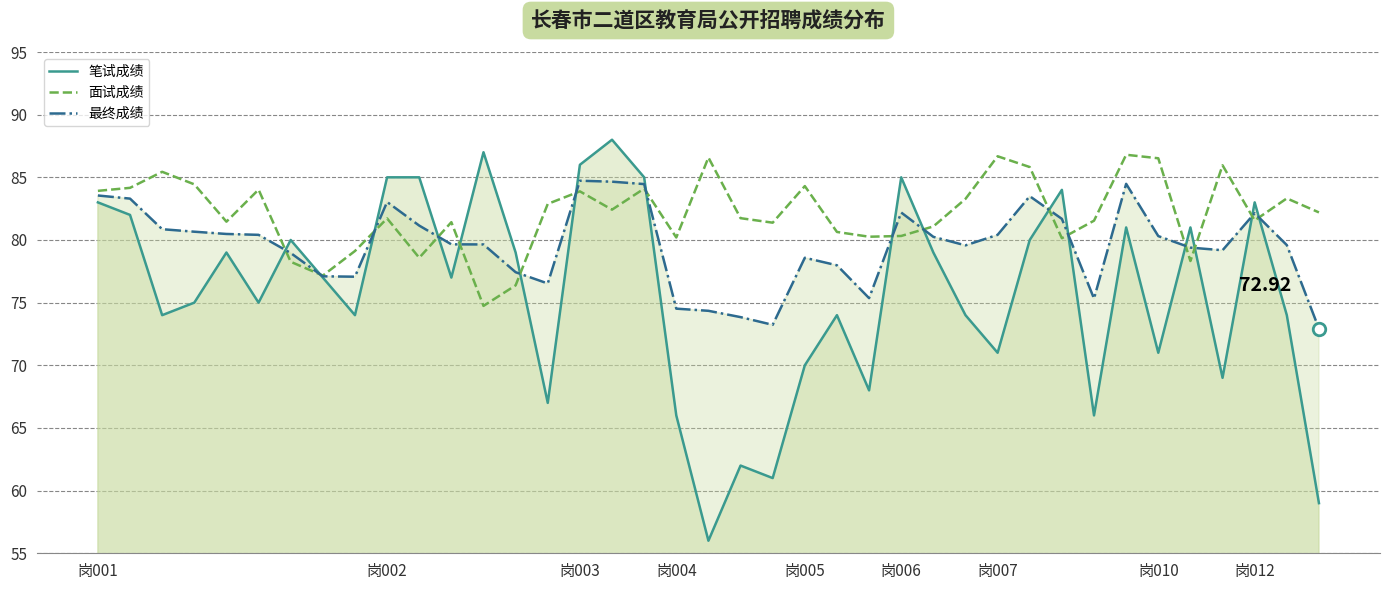

Where does the 最终成绩 series first go above 79?

岗001